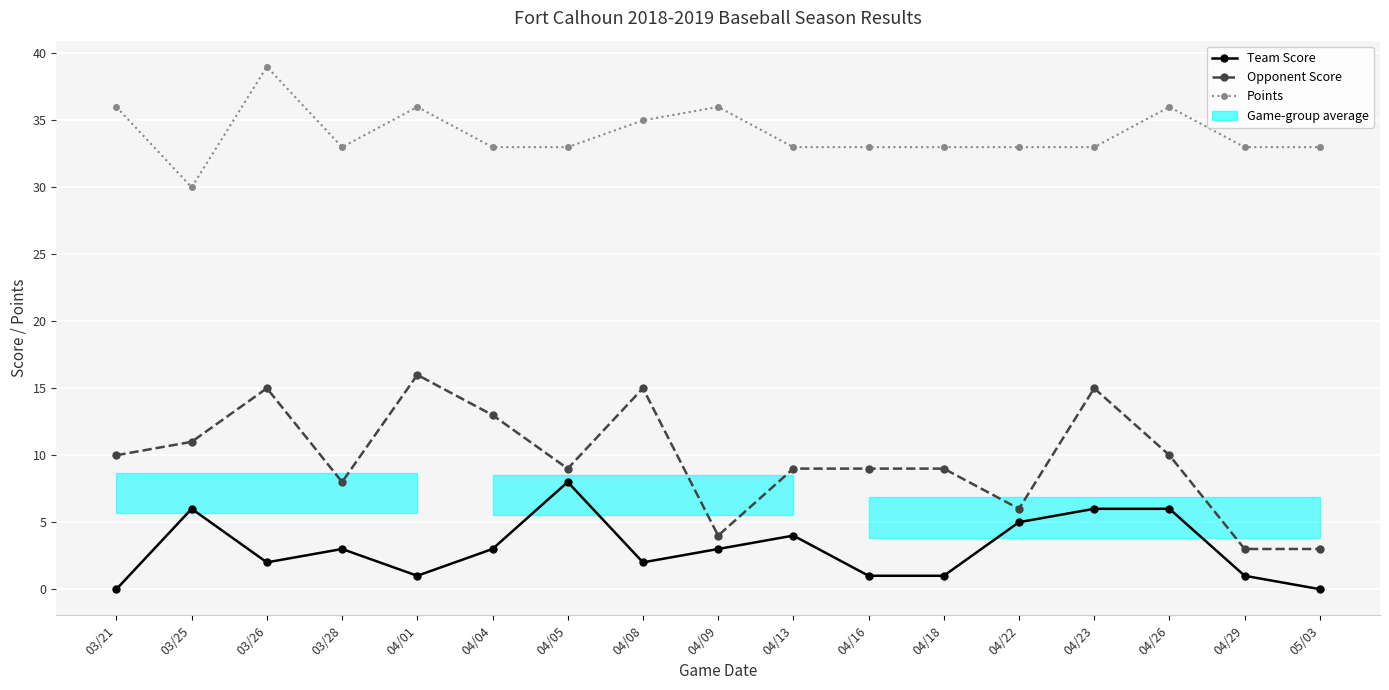

Reading left to right, transcribe all the data shown in this chart.

Team Score: 03/21=0	03/25=6	03/26=2	03/28=3	04/01=1	04/04=3	04/05=8	04/08=2	04/09=3	04/13=4	04/16=1	04/18=1	04/22=5	04/23=6	04/26=6	04/29=1	05/03=0
Opponent Score: 03/21=10	03/25=11	03/26=15	03/28=8	04/01=16	04/04=13	04/05=9	04/08=15	04/09=4	04/13=9	04/16=9	04/18=9	04/22=6	04/23=15	04/26=10	04/29=3	05/03=3
Points: 03/21=36	03/25=30	03/26=39	03/28=33	04/01=36	04/04=33	04/05=33	04/08=35	04/09=36	04/13=33	04/16=33	04/18=33	04/22=33	04/23=33	04/26=36	04/29=33	05/03=33